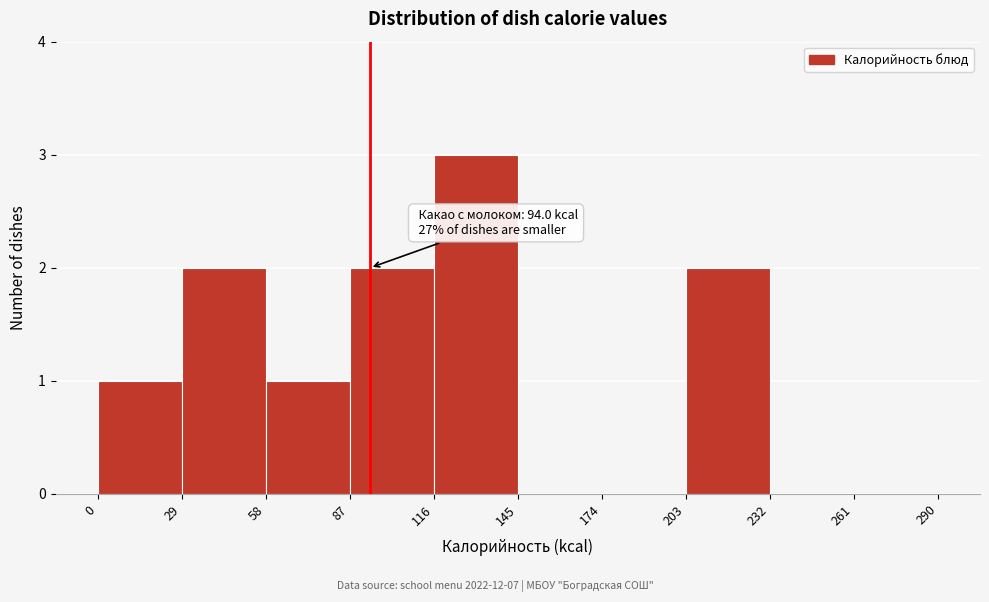

Which range on the x-axis has the tallest bar?

116 to 145